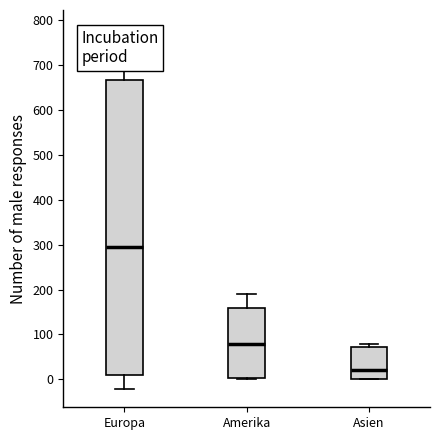

Which box's median line is the lowest?

Asien